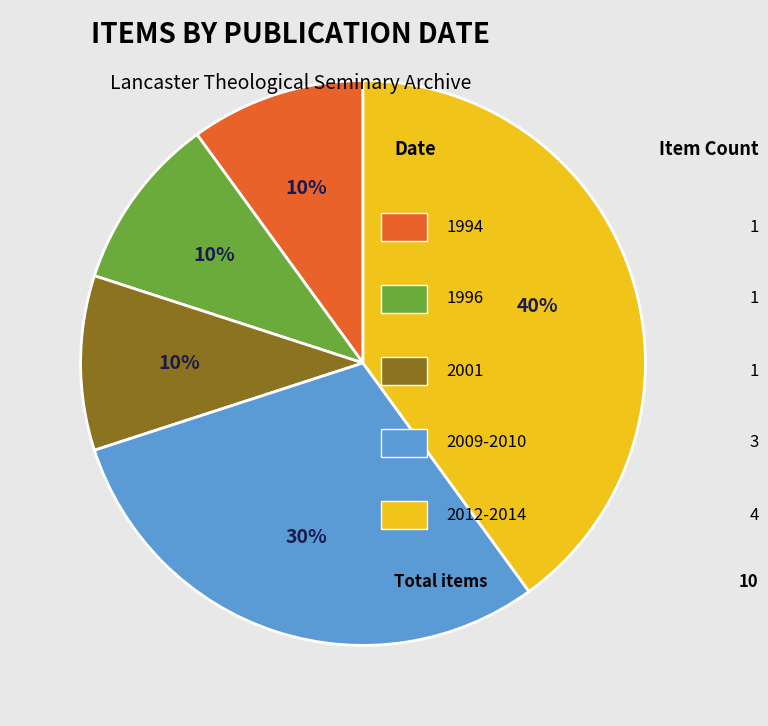

Is there a majority slice in this chart?

No